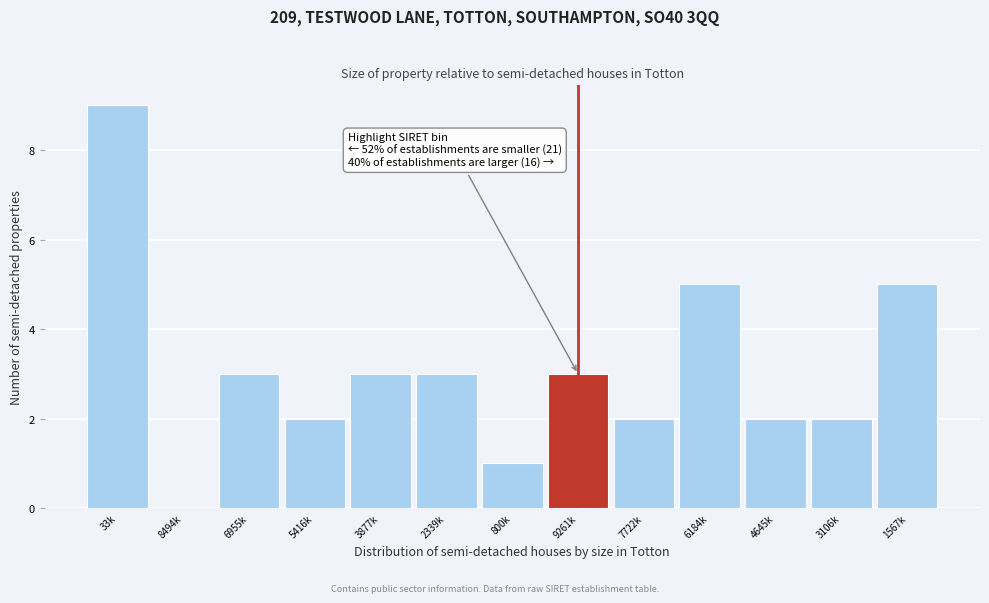

Reading left to right, list all the values displayed in this chart.

33k=9	8494k=0	6955k=3	5416k=2	3877k=3	2339k=3	800k=1	9261k=3	7722k=2	6184k=5	4645k=2	3106k=2	1567k=5